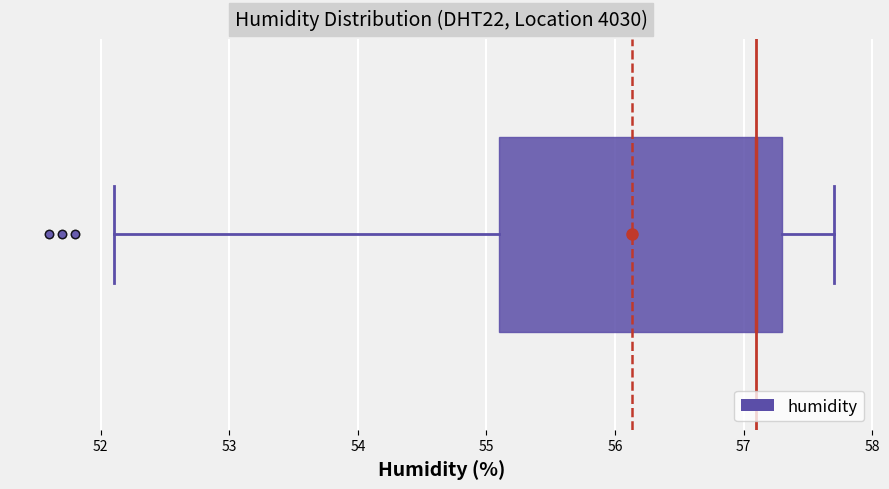

Transcribe this box plot: give where the median line is, the range the box spans, and where the two whiskers end, as read against the x-axis. The values are not printed on the chart, so give them approximately, as read against the axis.

median 57.1, box 55.1 to 57.3, whiskers 52.1 to 57.7